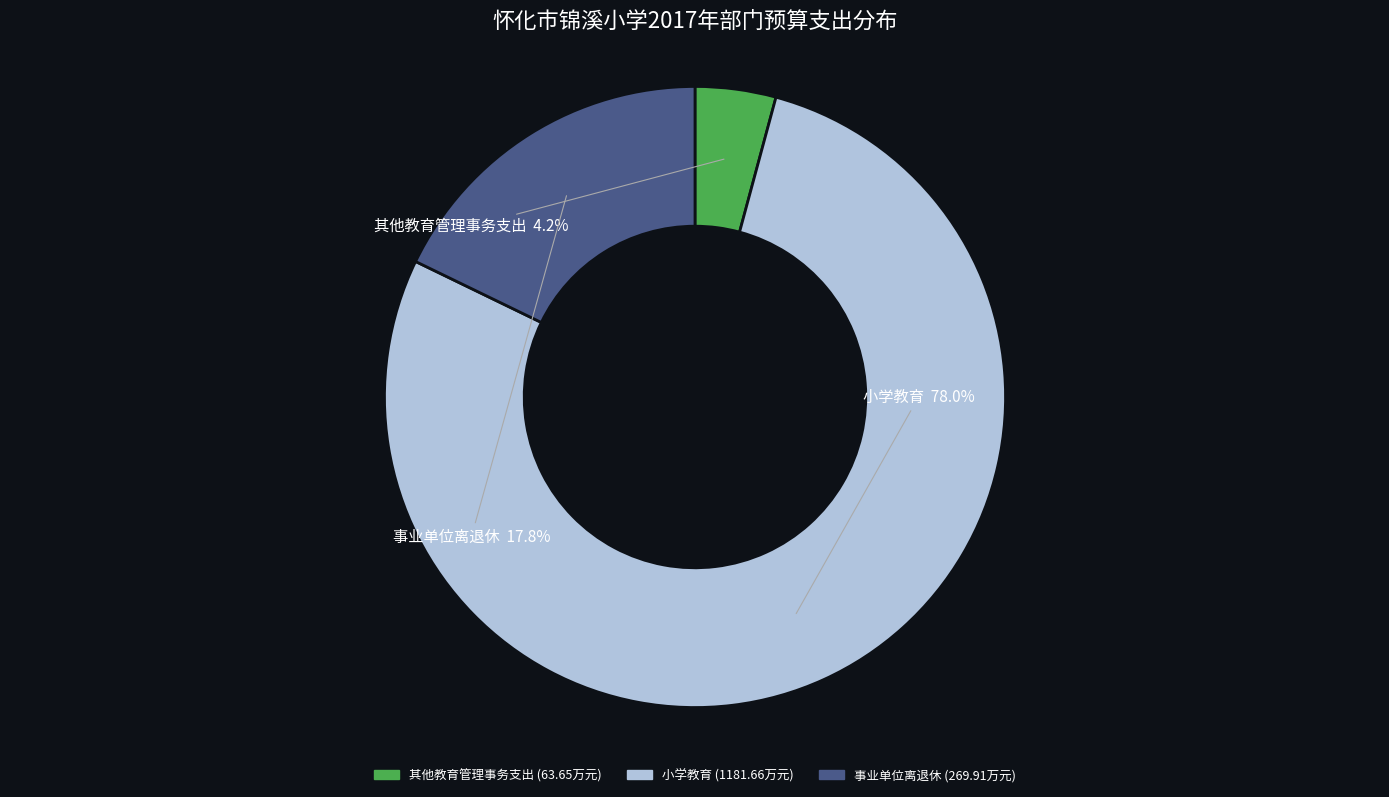

To the nearest percent, what percentage of the pie is 小学教育?

78%